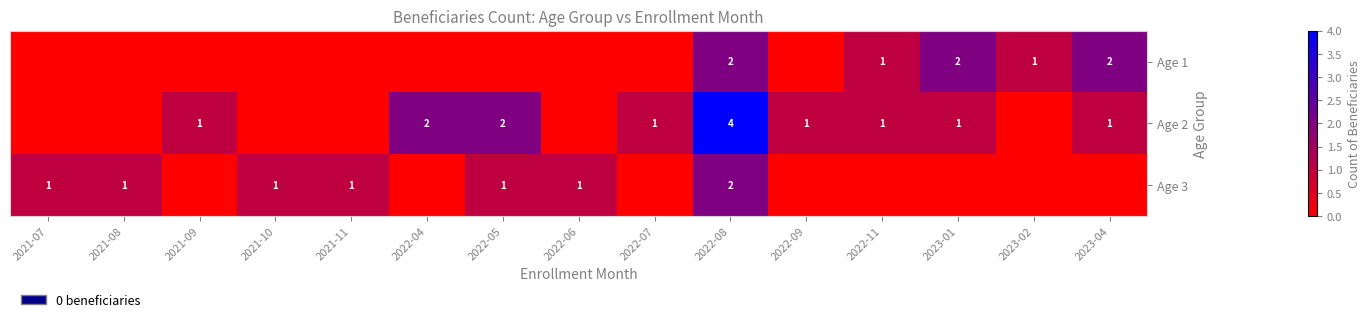

Is it true that Age 2 equals 1 at 2021-09?

True